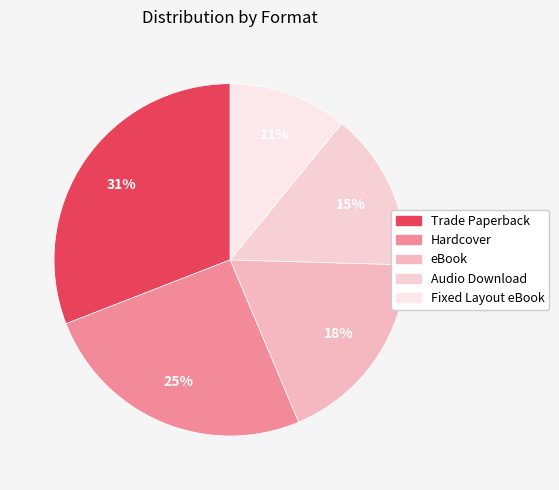

Is there any slice that represents more than half of the pie?

No